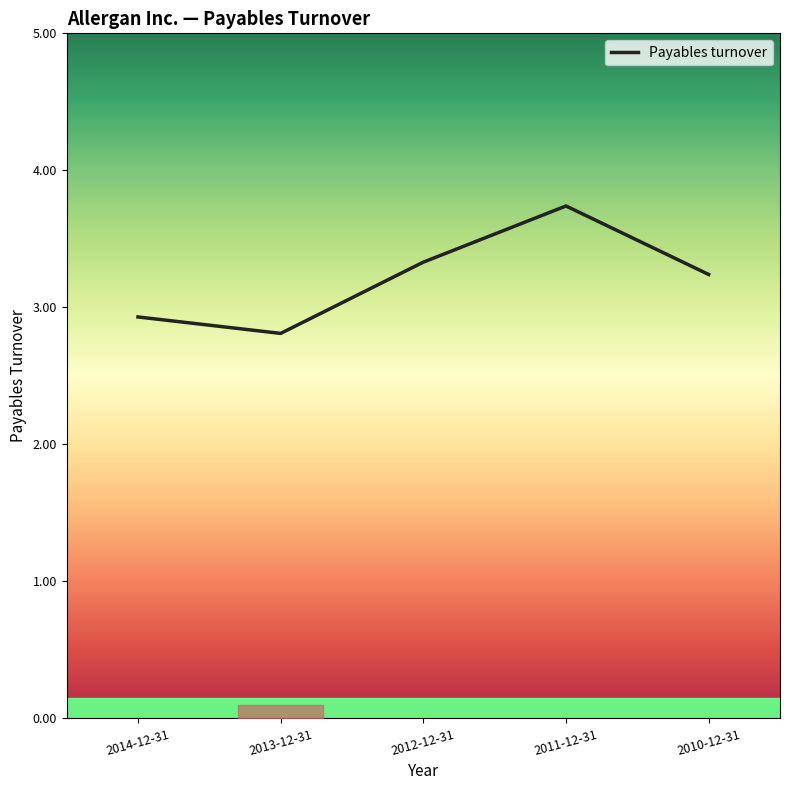

What is the difference between the values at 2011-12-31 and 2010-12-31?

0.5